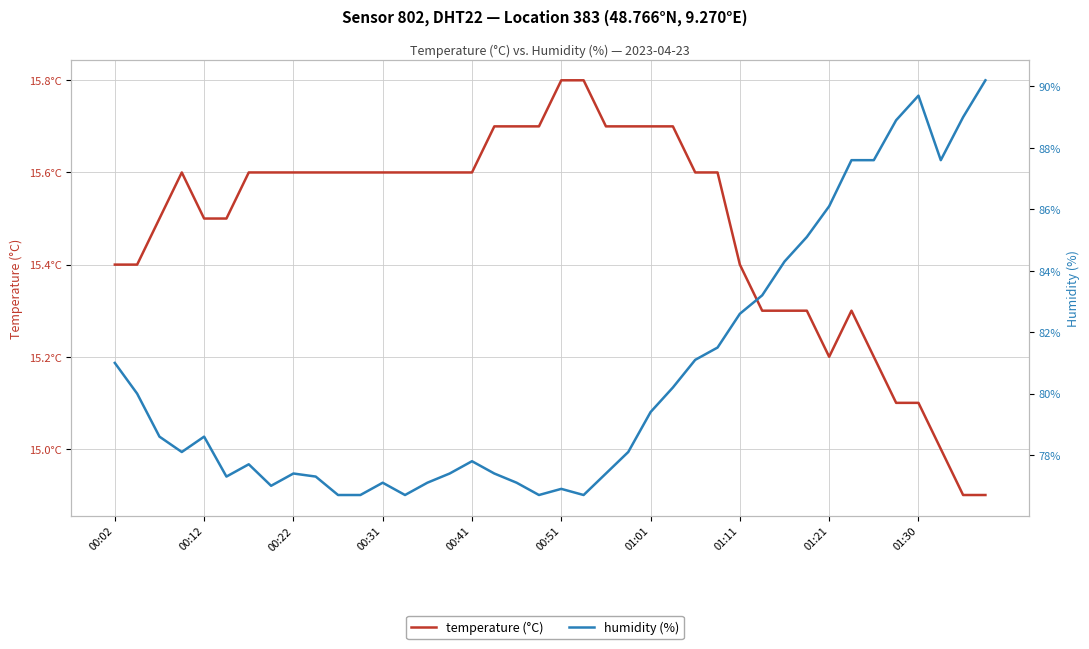

True or false: temperature (°C) has a value of 9.5 at 31.

False